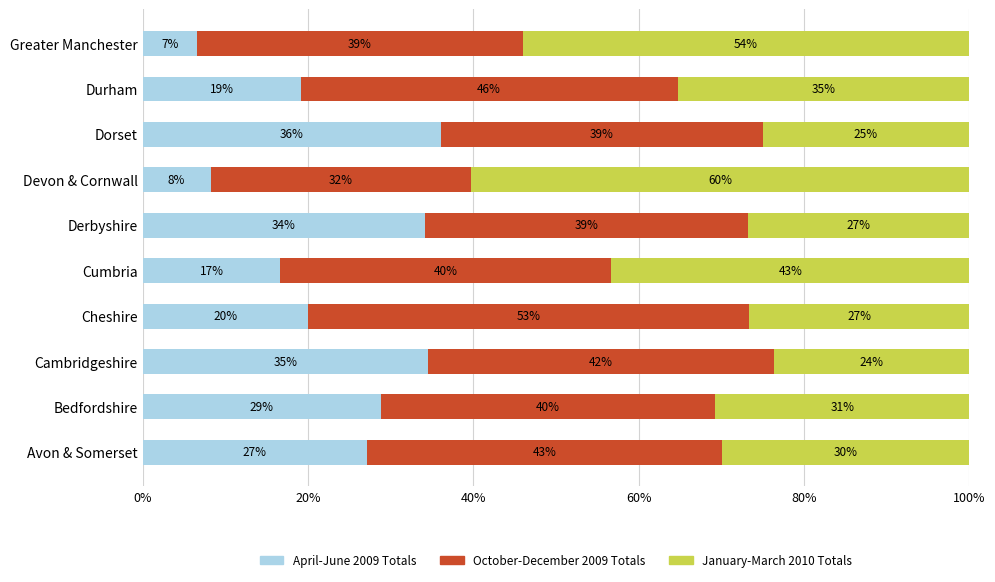

What is the total value across all series at Bedfordshire?

100.0